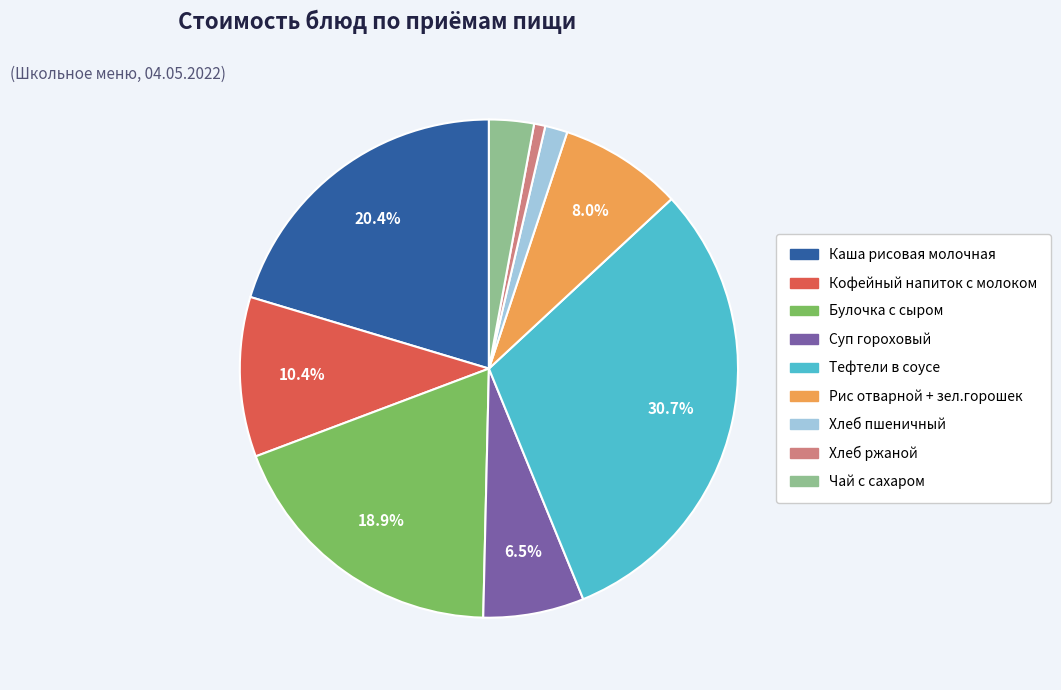

Do Хлеб ржаной and Рис отварной + зел.горошек together represent more than half of the pie?

No